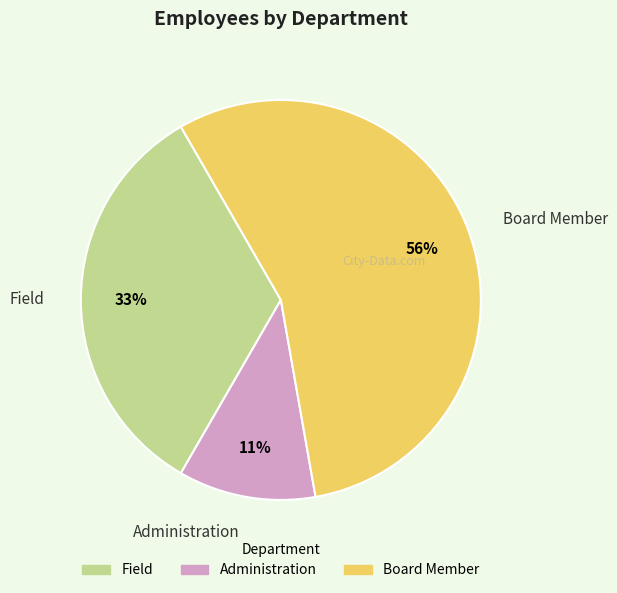

What is the smallest slice in the pie chart?

Administration